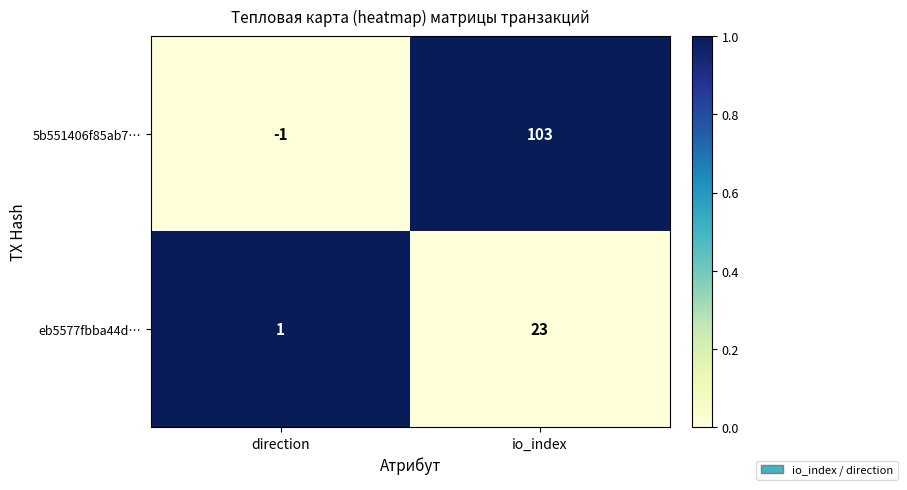

At which category is the sum across all series the highest?

io_index